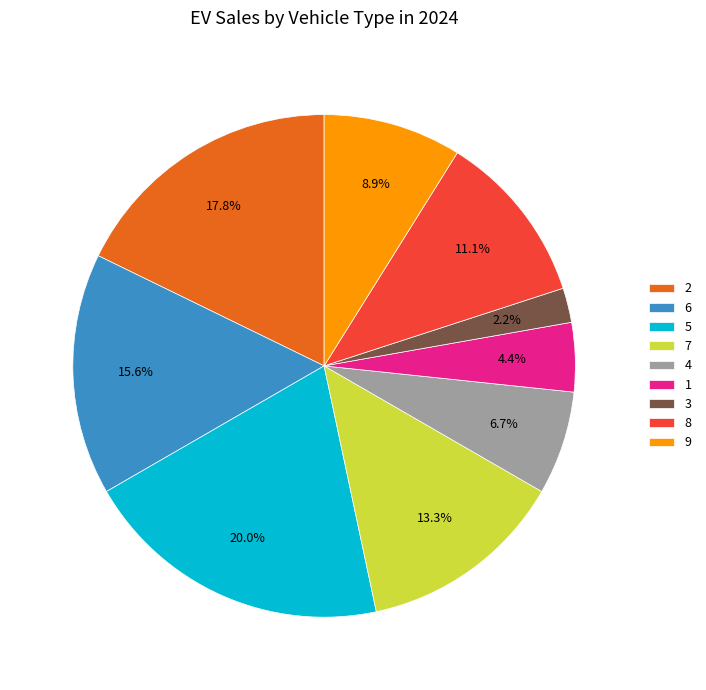

Which category has the smallest portion of the pie?

3